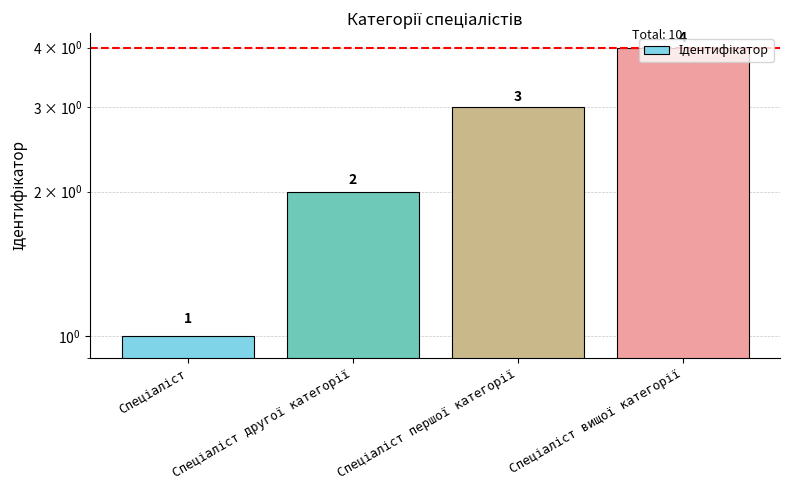

Reading left to right, what are all the values shown in this chart?

1	2	3	4